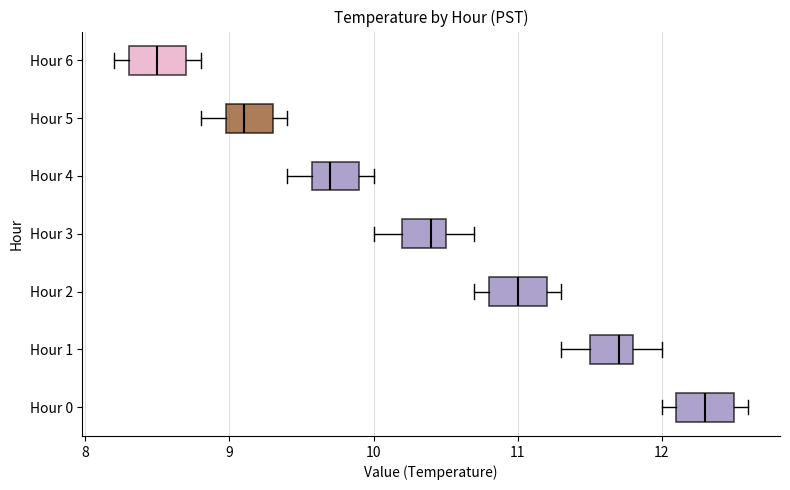

Where does the median line of the box for Hour 2 sit on the x-axis? The values are not printed on the chart, so give them approximately, as read against the axis.

11.0